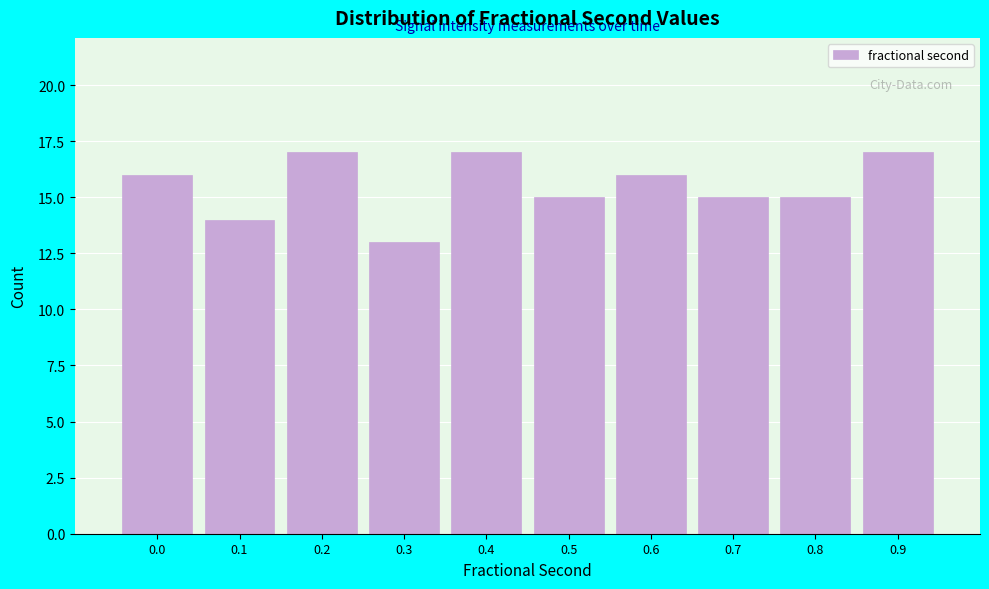

Reading right to left, what are all the values shown in this chart?

0.9=17	0.8=15	0.7=15	0.6=16	0.5=15	0.4=17	0.3=13	0.2=17	0.1=14	0.0=16